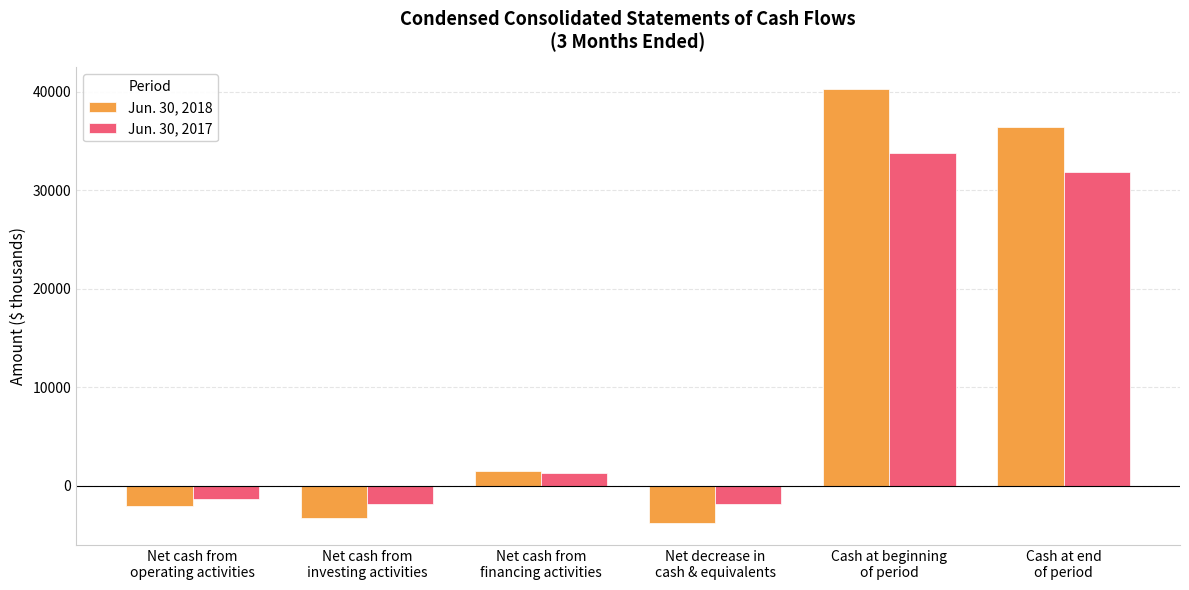

How many data points in Jun. 30, 2018 are less than 1503?

3